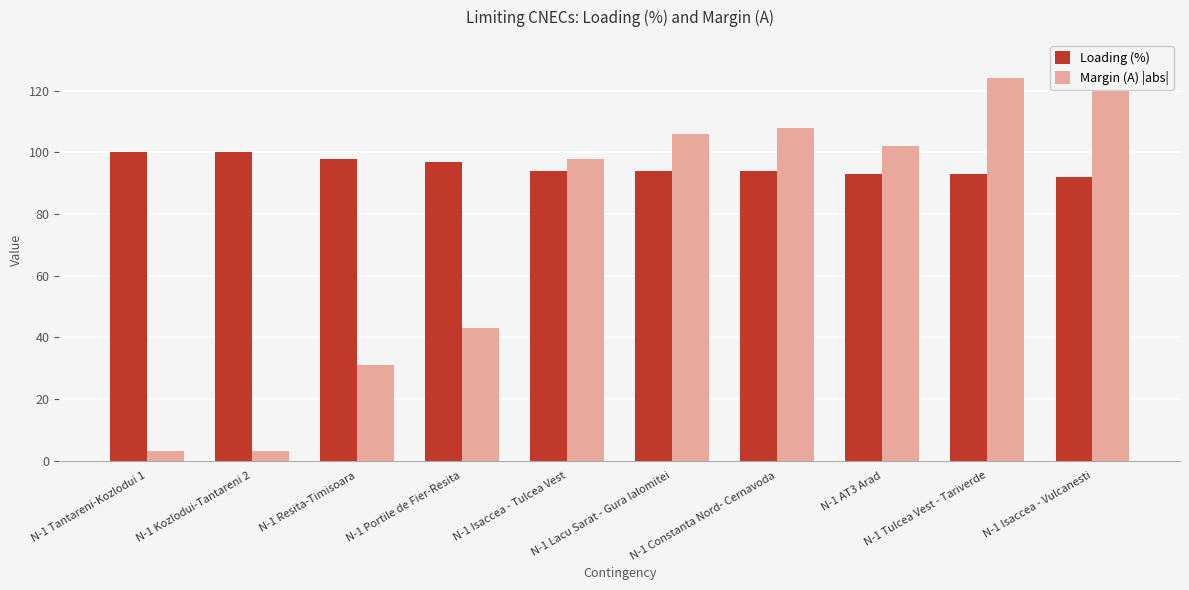

Reading left to right, what are all the values shown in this chart?

Loading (%): 100	100	98	97	94	94	94	93	93	92
Margin (A) |abs|: 3	3	31	43	98	106	108	102	124	130